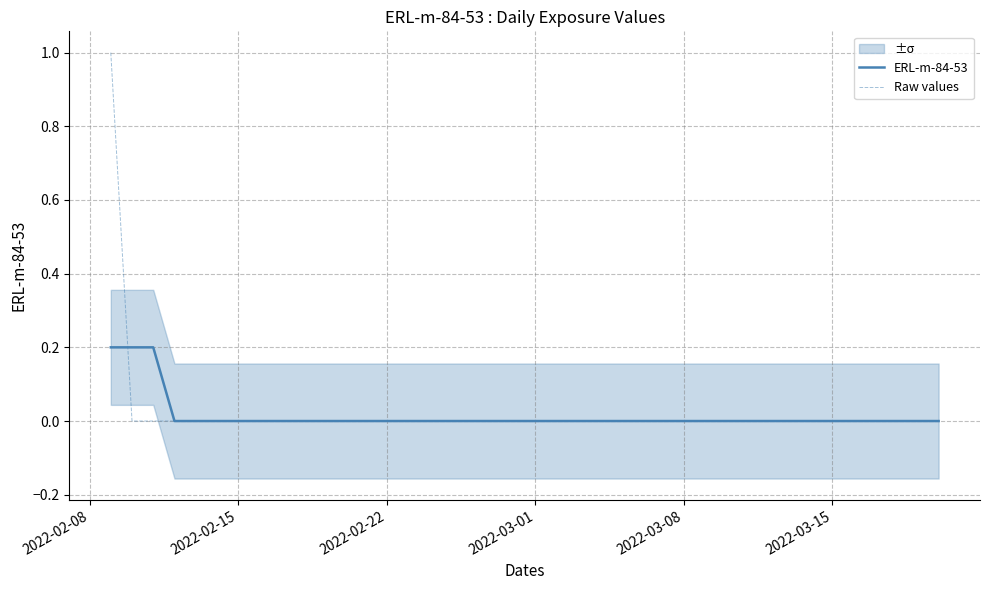

True or false: ERL-m-84-53 has more than 0 interior local peaks.

False